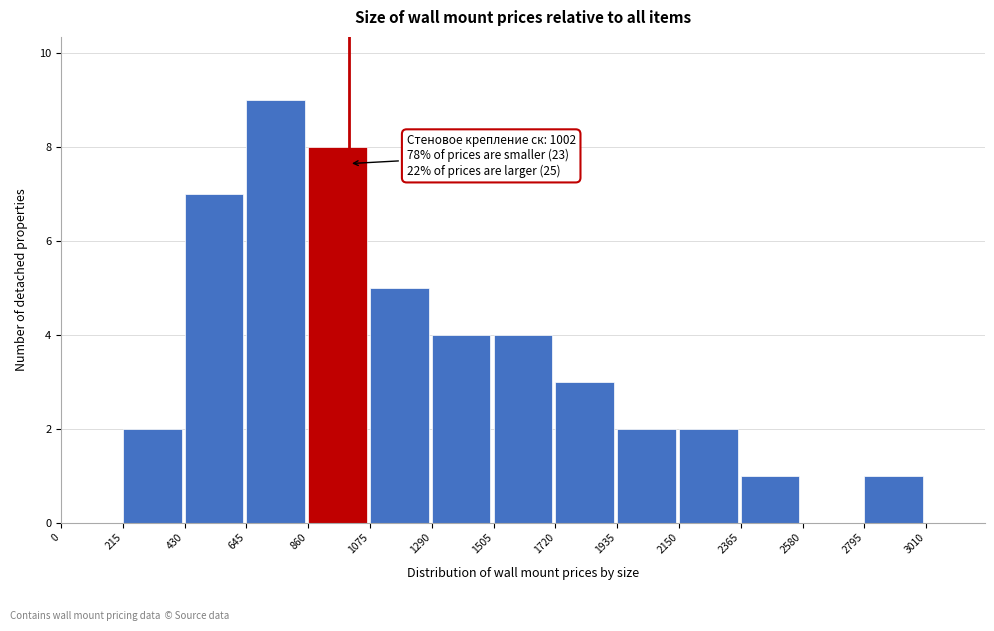

Over which range of the x-axis is the bar tallest?

645 to 860